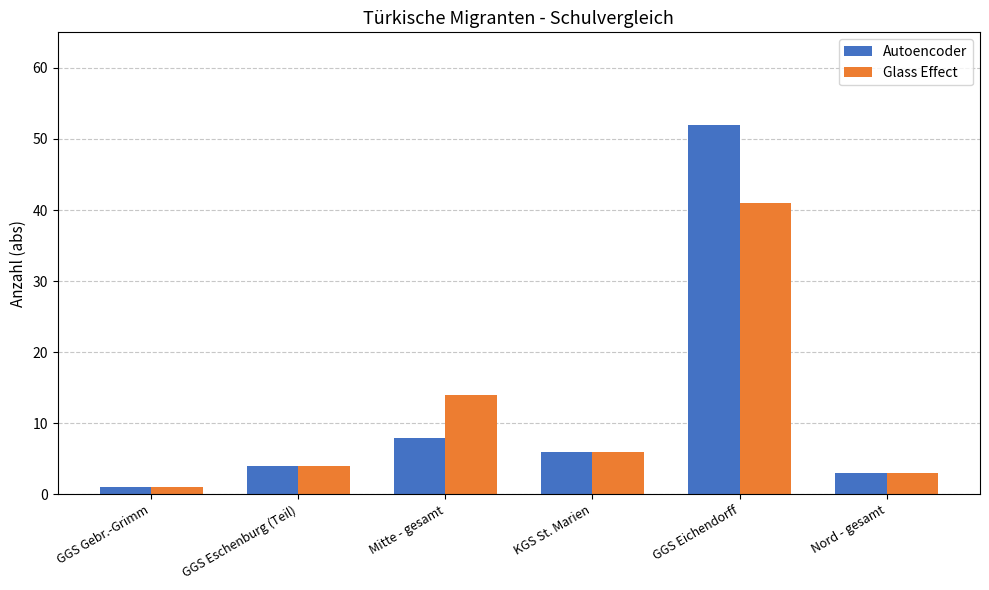

The Glass Effect series shows 1 at GGS Gebr.-Grimm. True or false?

True